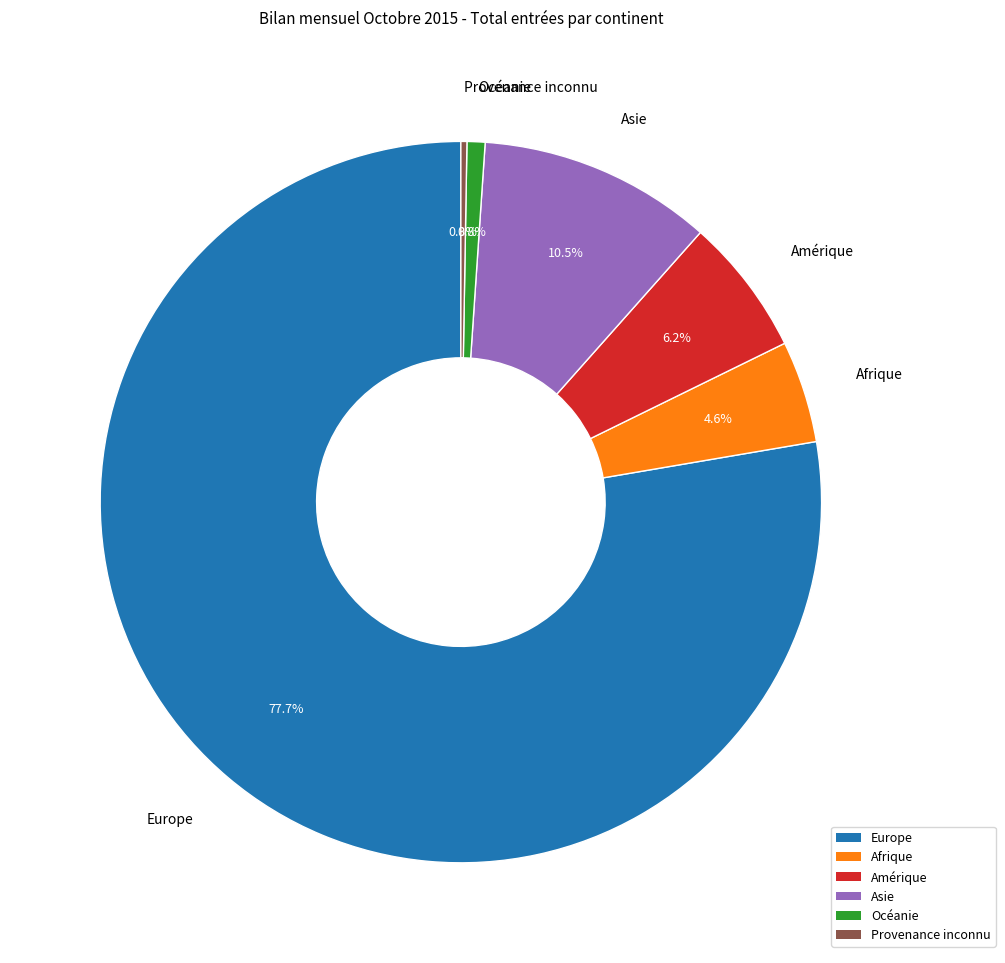

Is there any slice that represents more than half of the pie?

Yes